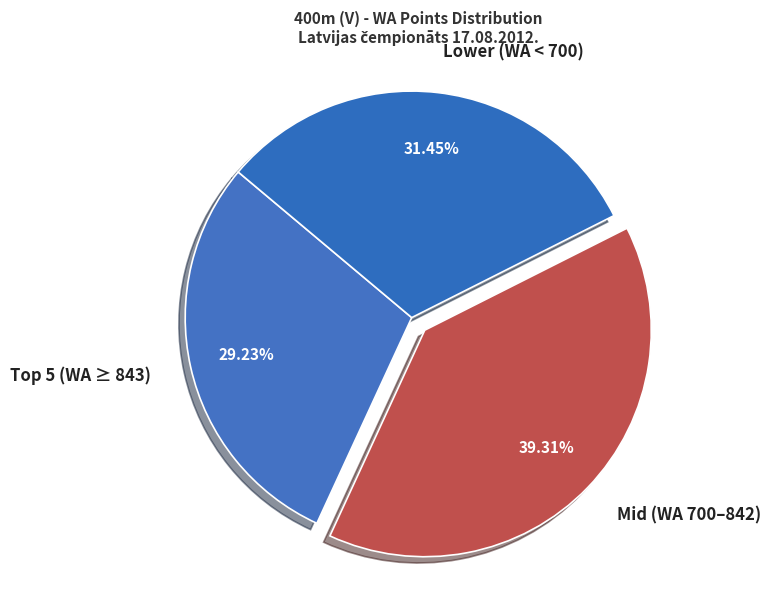

Does any single category account for the majority?

No